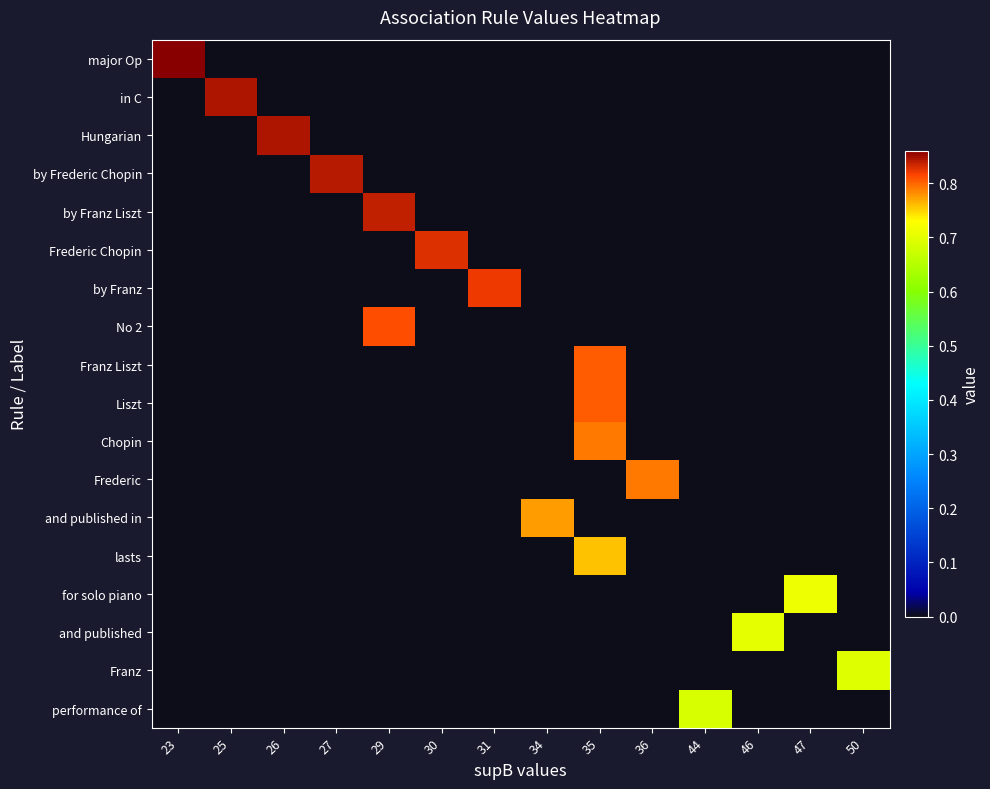

List the series in order of their peak value, highest first.

major Op, in C, Hungarian, by Frederic Chopin, by Franz Liszt, Frederic Chopin, by Franz, No 2, Franz Liszt, Liszt, Chopin, Frederic, and published in, lasts, for solo piano, and published, Franz, performance of